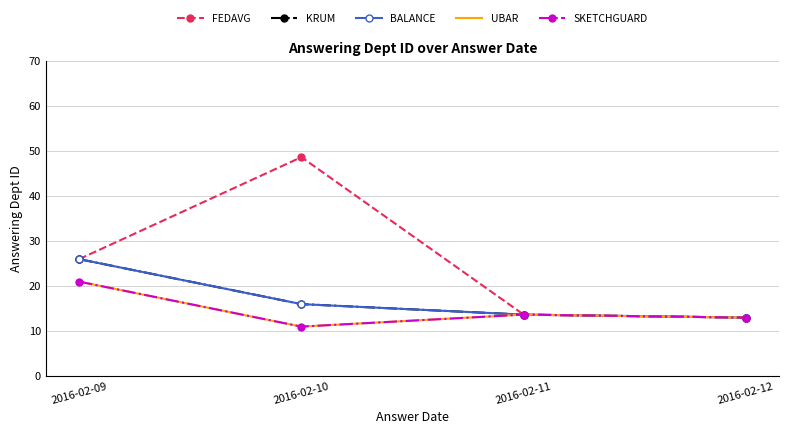

Which series changed the most between 2016-02-09 and 2016-02-12?

FEDAVG